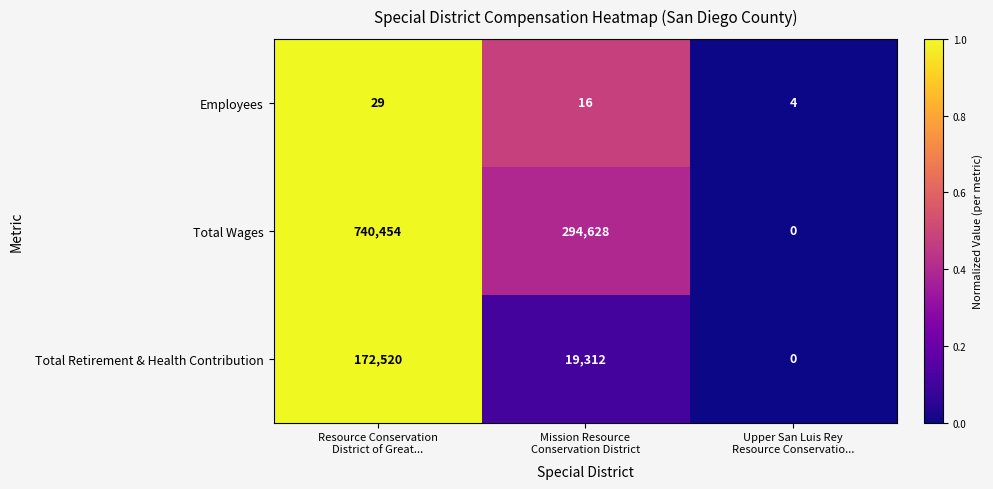

How many distinct data groups are displayed?

3